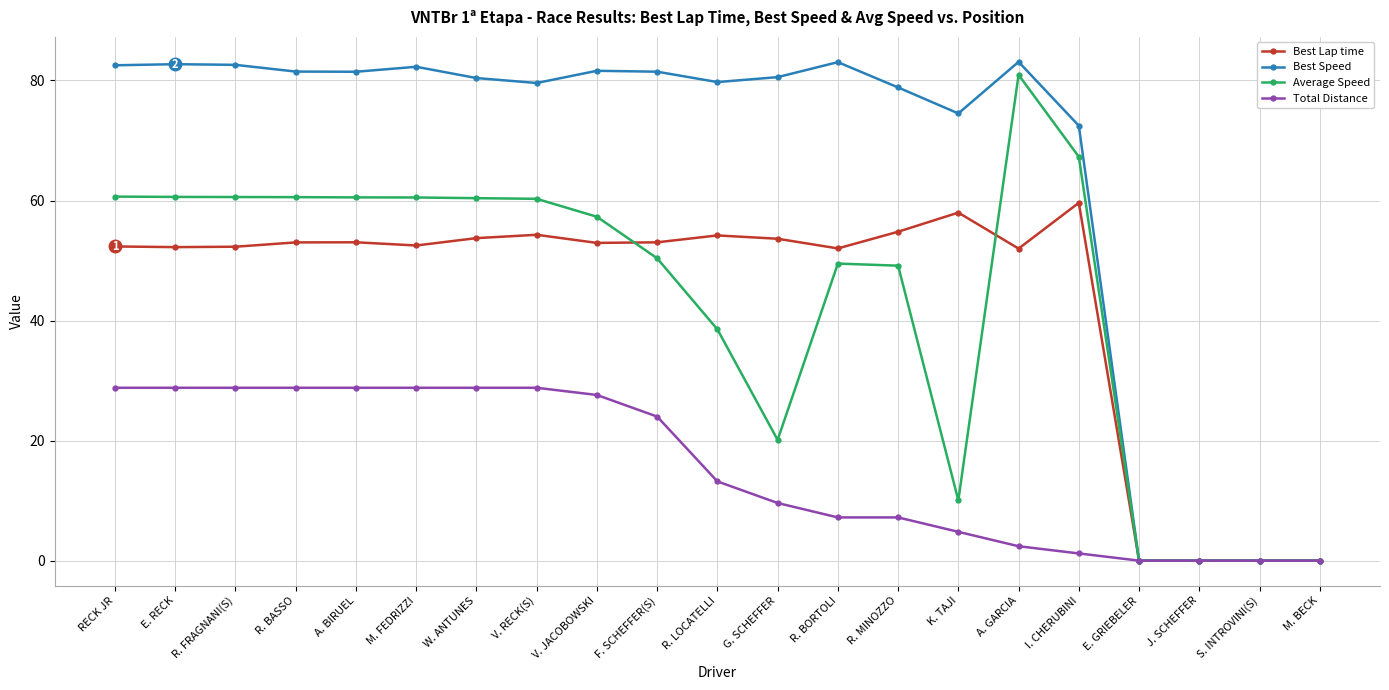

Which category has the highest value in the Best Lap time series?

I. CHERUBINI